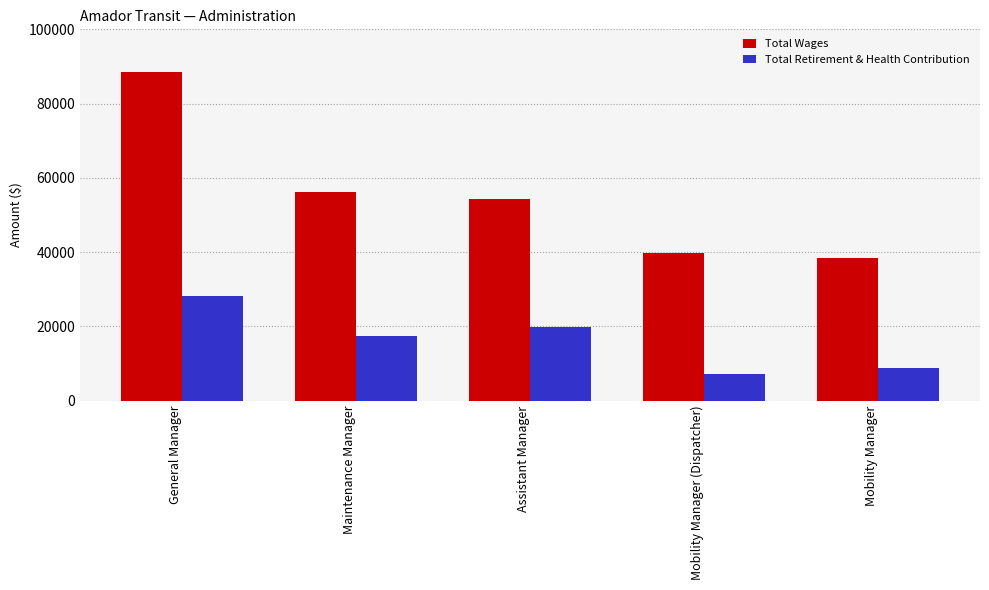

What is the average value of the Total Wages series?

55437